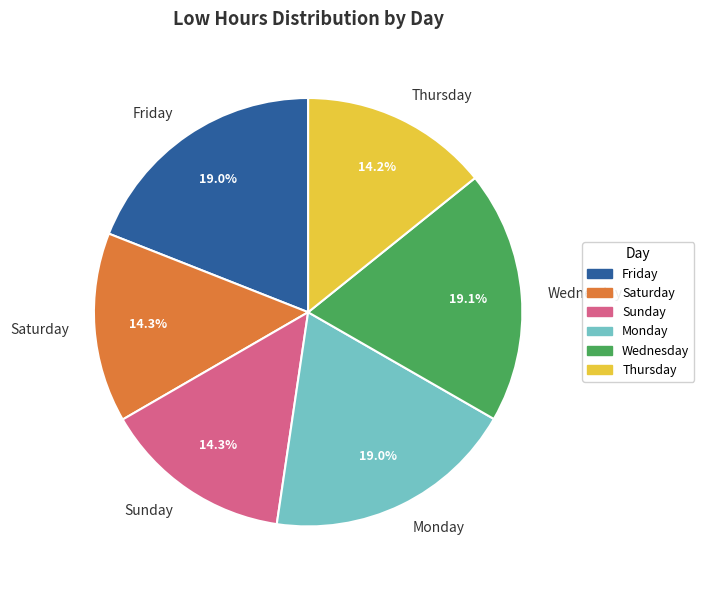

How much of the chart is everything except Monday?

81.0%